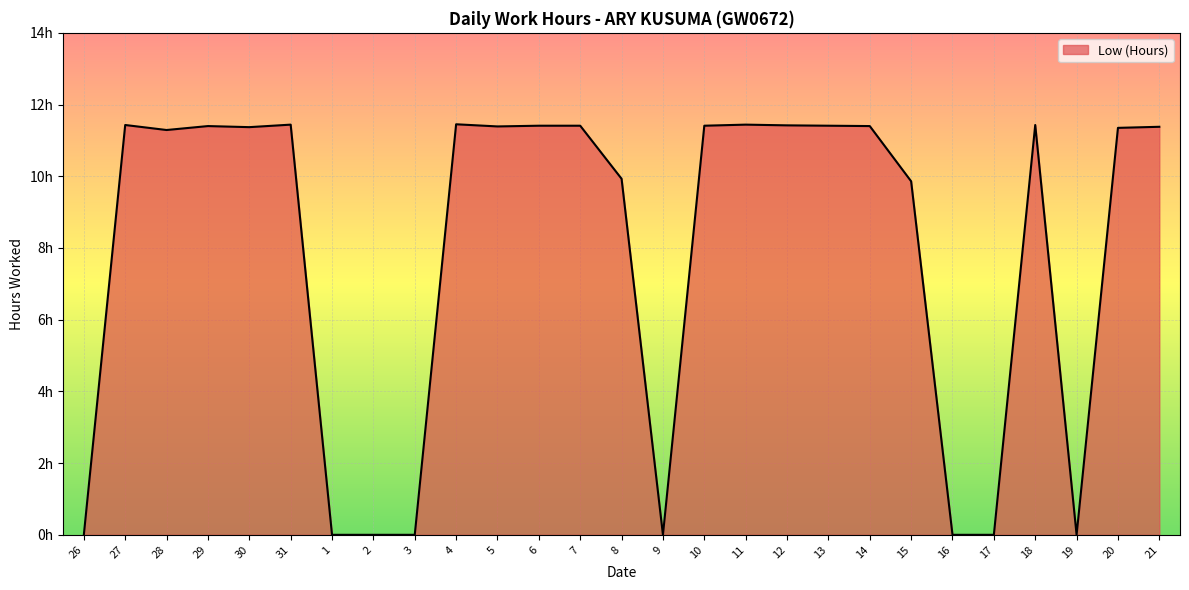

What is the label of the 21st point from the left?

15